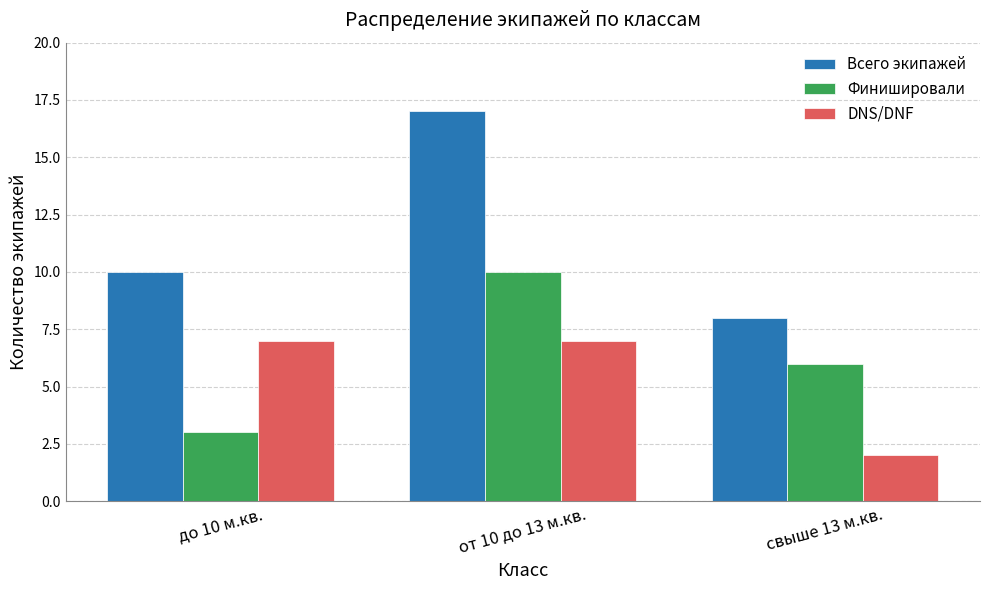

Reading left to right, transcribe all the data shown in this chart.

Всего экипажей: 10	17	8
Финишировали: 3	10	6
DNS/DNF: 7	7	2